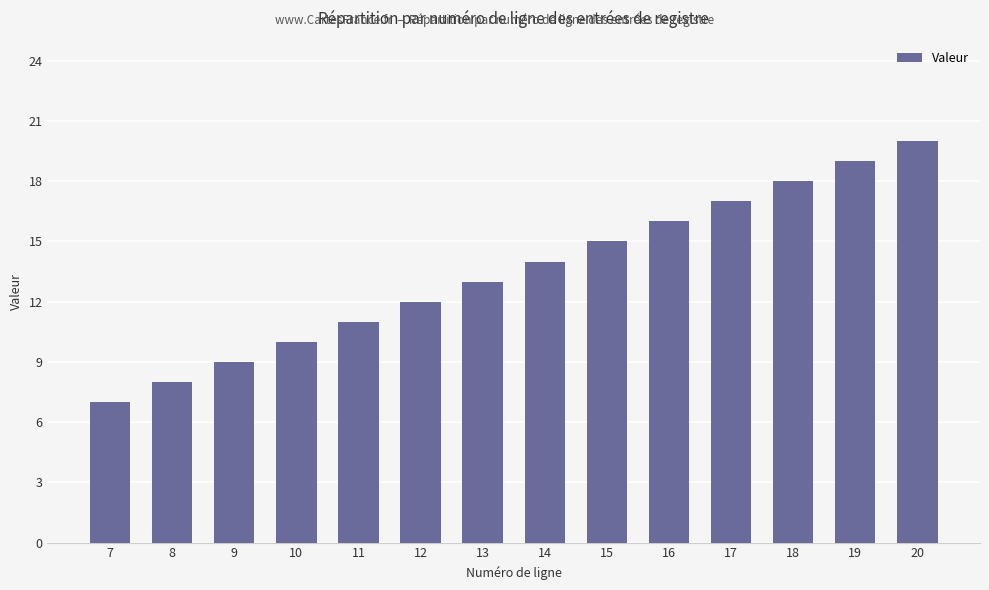

Reading right to left, what are all the values shown in this chart?

20	19	18	17	16	15	14	13	12	11	10	9	8	7